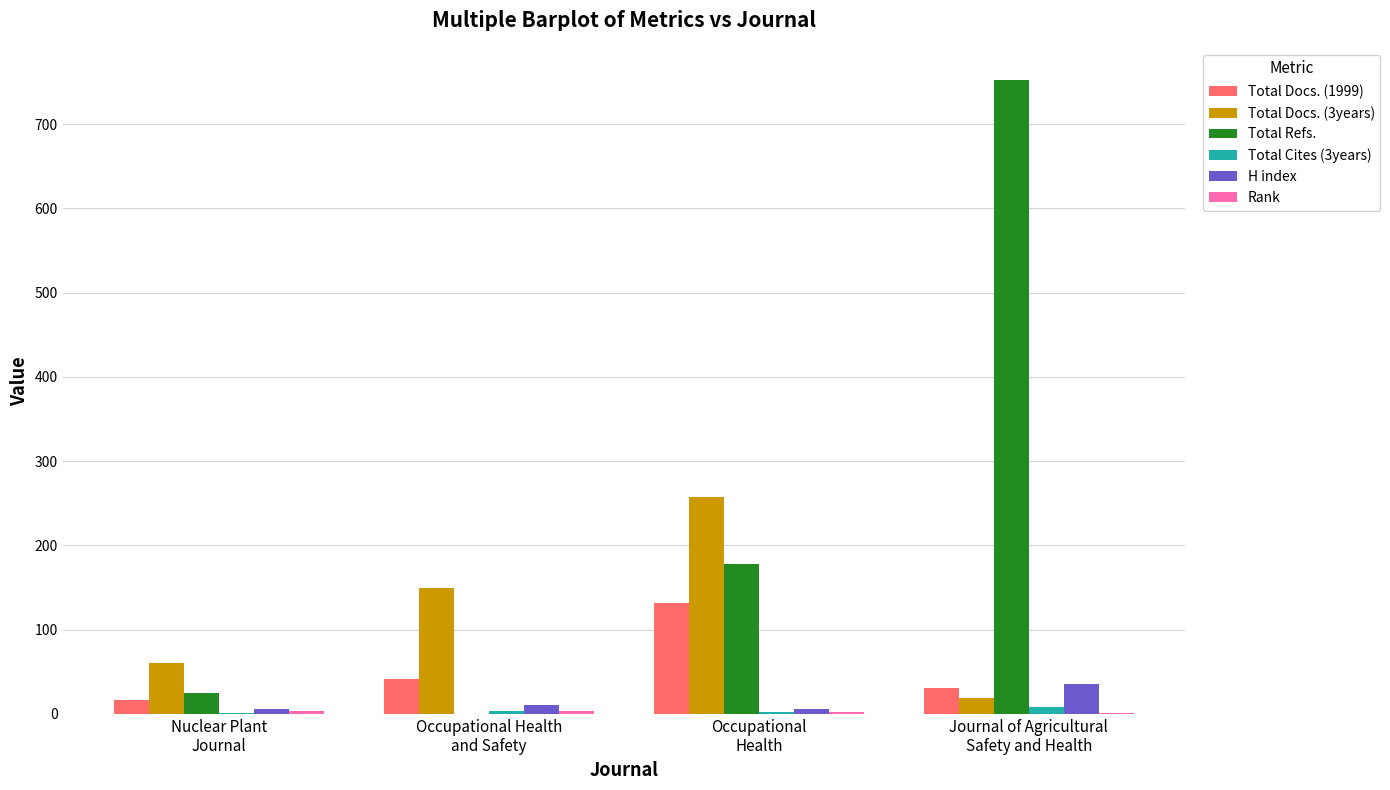

What is the greatest value displayed?

753